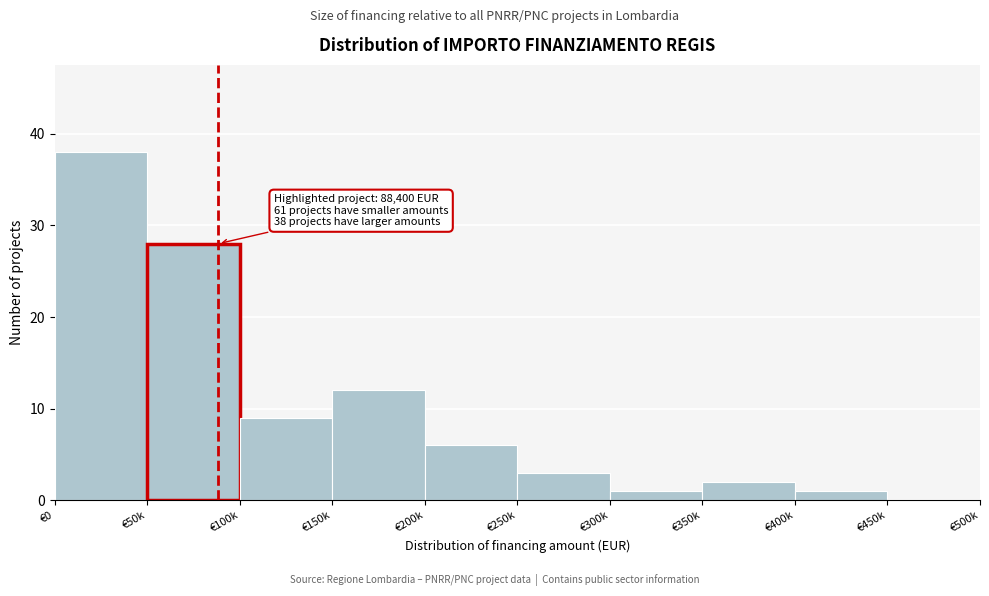

Reading left to right, transcribe all the data shown in this chart.

€0=38	€50k=28	€100k=9	€150k=12	€200k=6	€250k=3	€300k=1	€350k=2	€400k=1	€450k=0